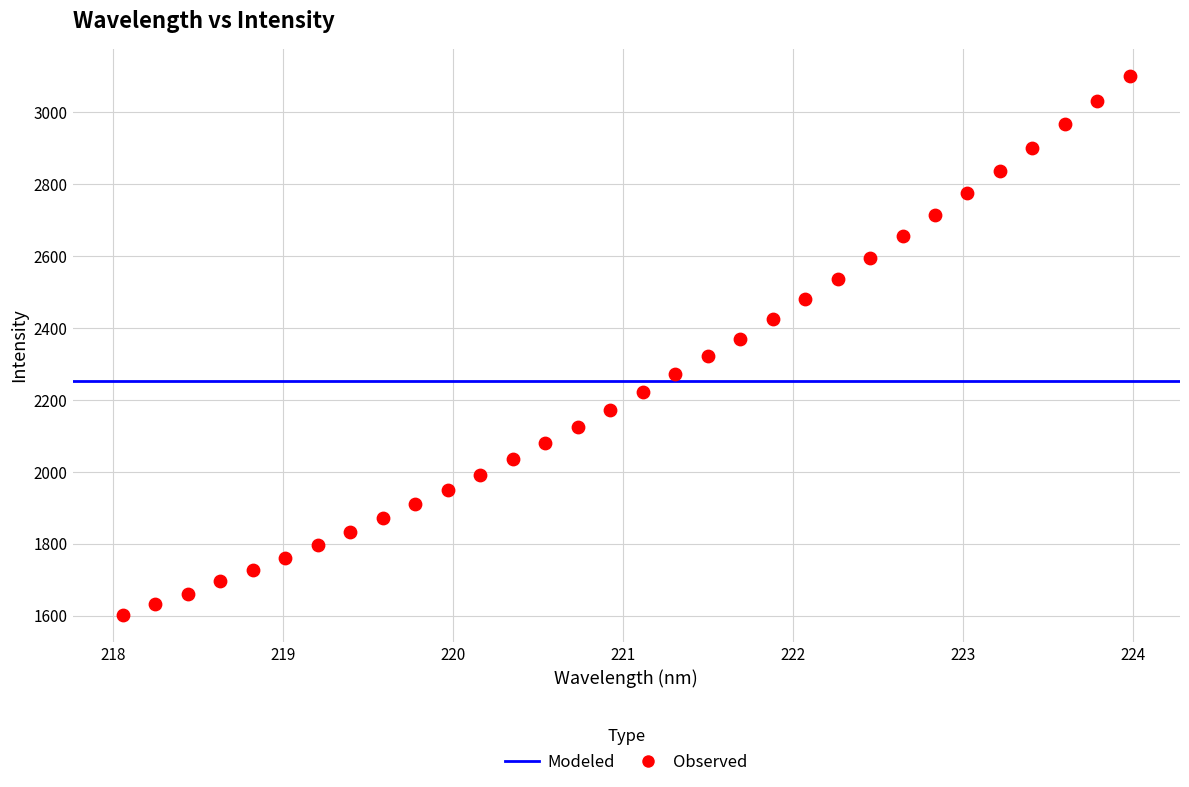

What is the range of Y values (max minus min)?

1500.8